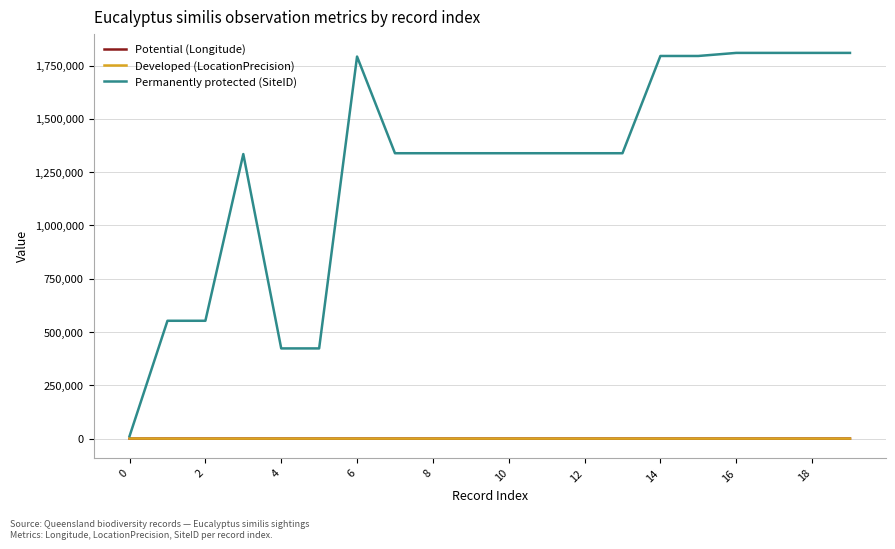

Which series has the widest spread of values?

Permanently protected (SiteID)